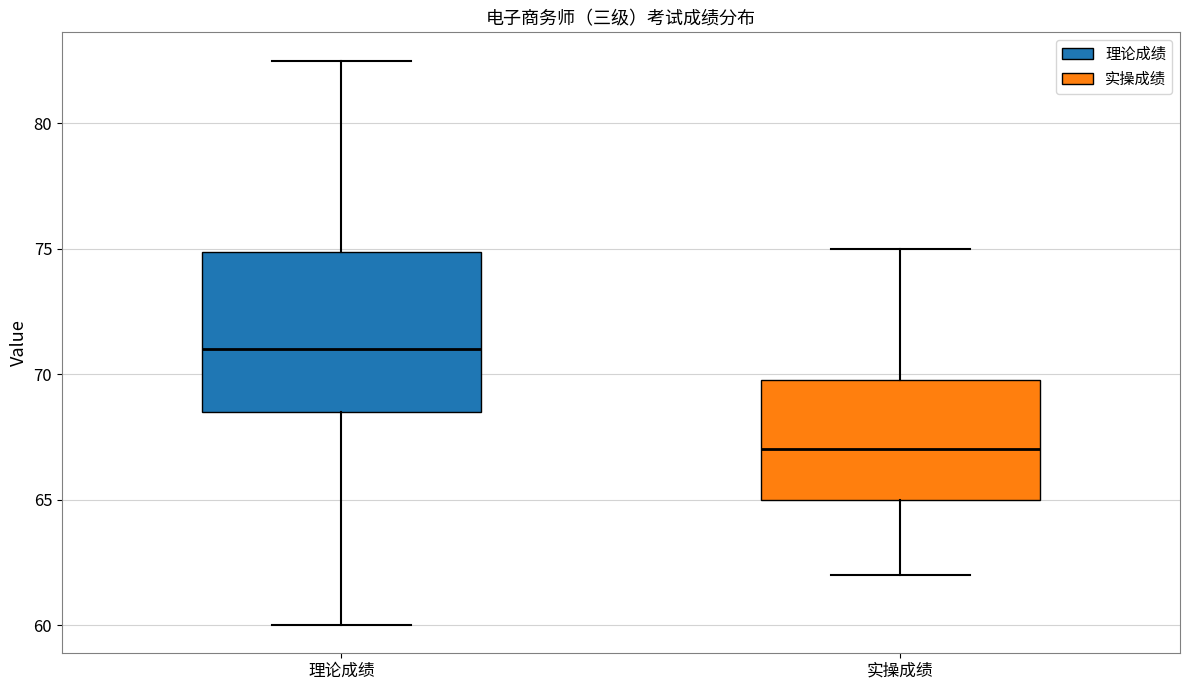

Reading left to right, read every box against the y-axis: the position of its median line, the range the box covers, and the ends of its whiskers. The values are not printed on the chart, so give them approximately, as read against the axis.

理论成绩: median 71.0, box 68.5 to 75.0, whiskers 60.0 to 82.5
实操成绩: median 67.0, box 65.0 to 70.0, whiskers 62.0 to 75.0